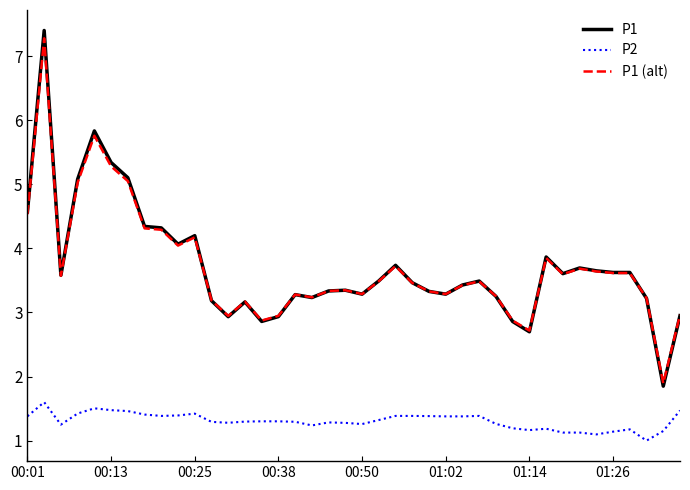

Which series has the largest range (max minus min)?

P1